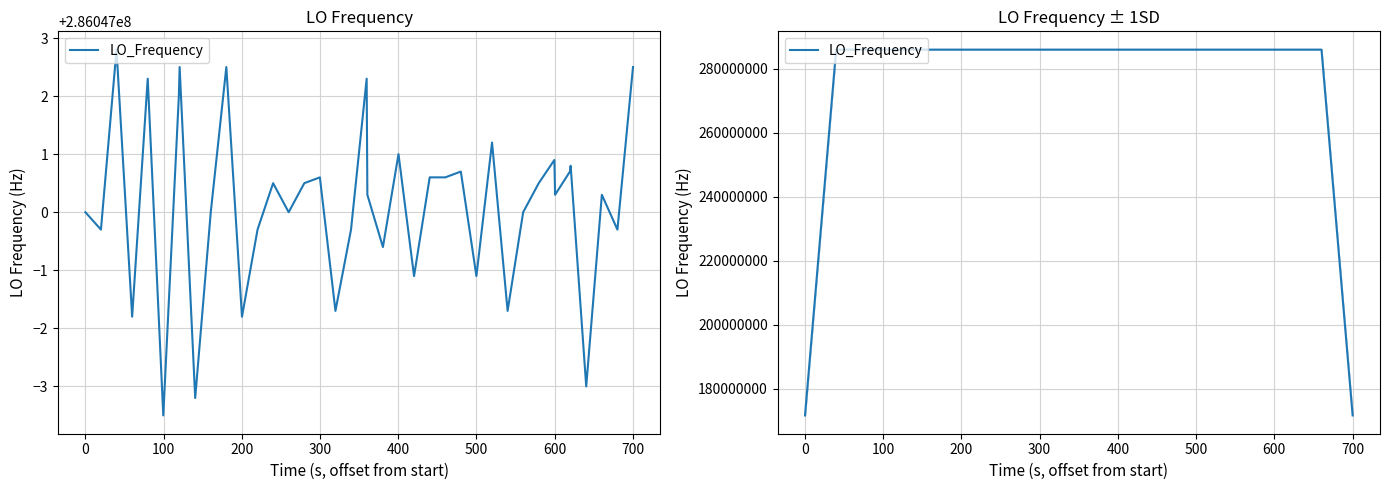

True or false: the data shows 70842010.1 at 14.

False